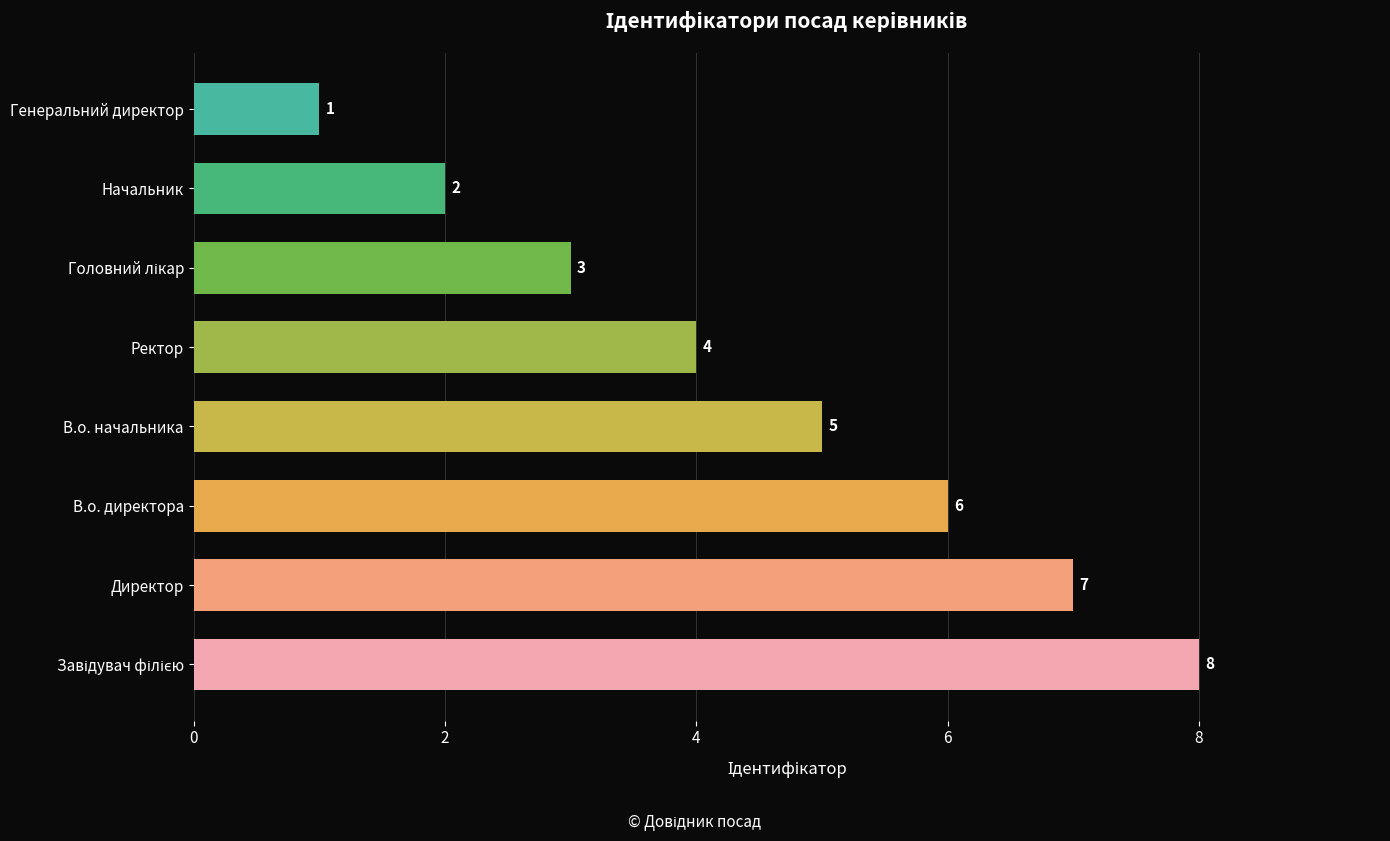

True or false: the data shows 7 at Директор.

True